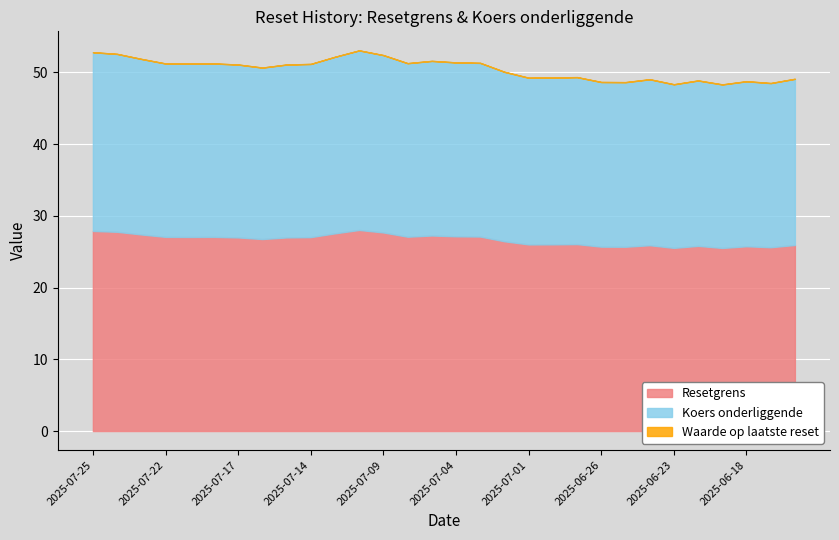

What position from the right is 2025-07-07?

16